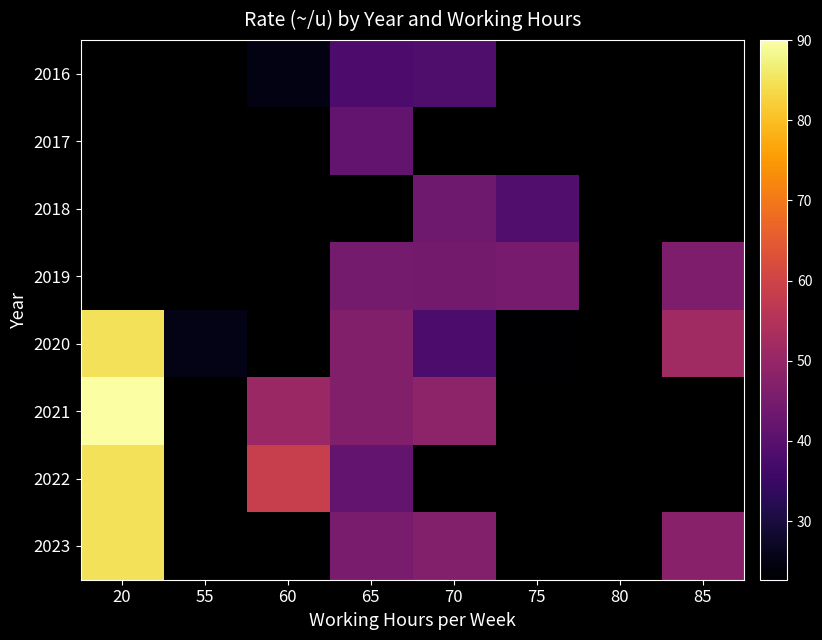

How many positive values does the 2018 series have?

2